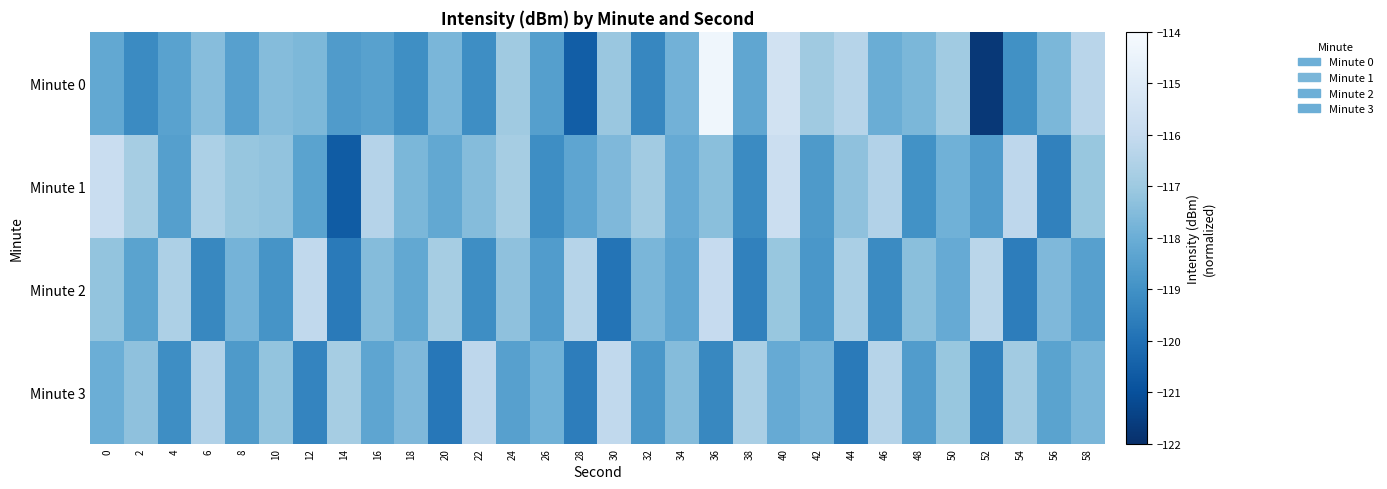

Rank the series by their maximum value, from highest to lowest.

Minute 0, Minute 1, Minute 2, Minute 3